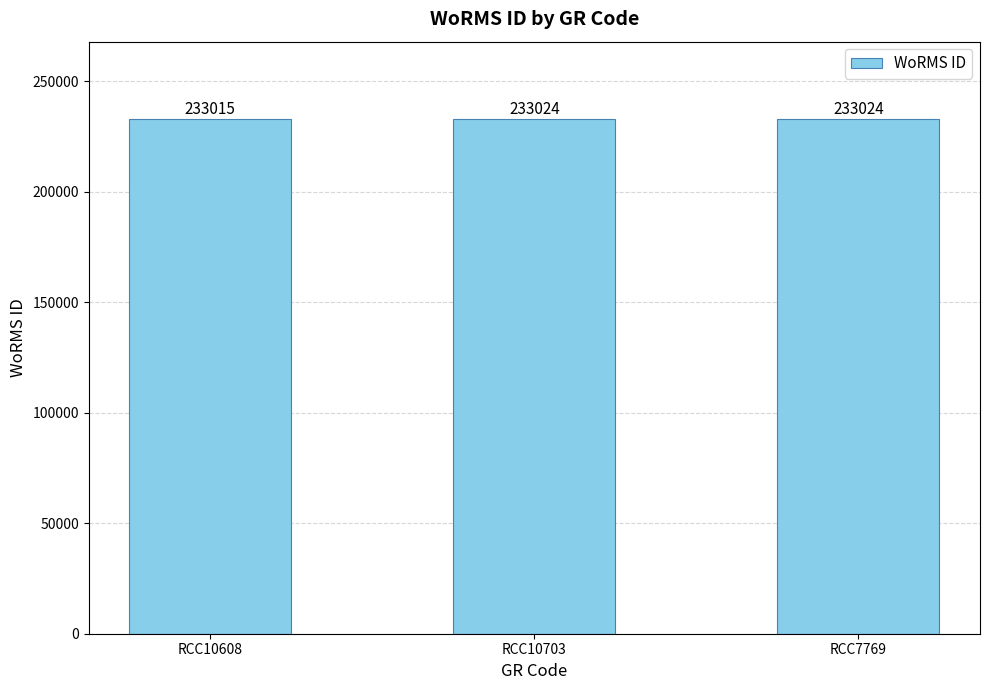

What is the value of the 3rd bar from the left?

233024